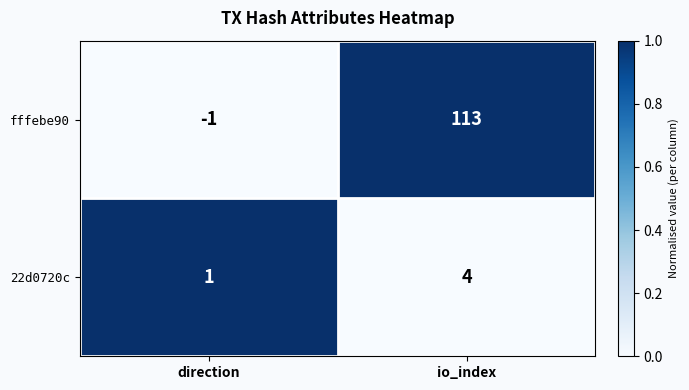

What is the sum of the fffebe90 values at io_index and direction?

112